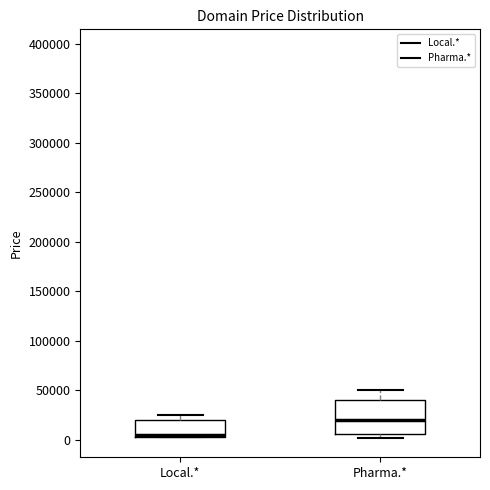

Reading left to right, read every box against the y-axis: the position of its median line, the range the box covers, and the ends of its whiskers. The values are not printed on the chart, so give them approximately, as read against the axis.

Local.*: median 5000 (just above the box's lower edge), box 5000 to 20000, whiskers 5000 to 25000
Pharma.*: median 20000, box 5000 to 40000, whiskers 0 to 50000